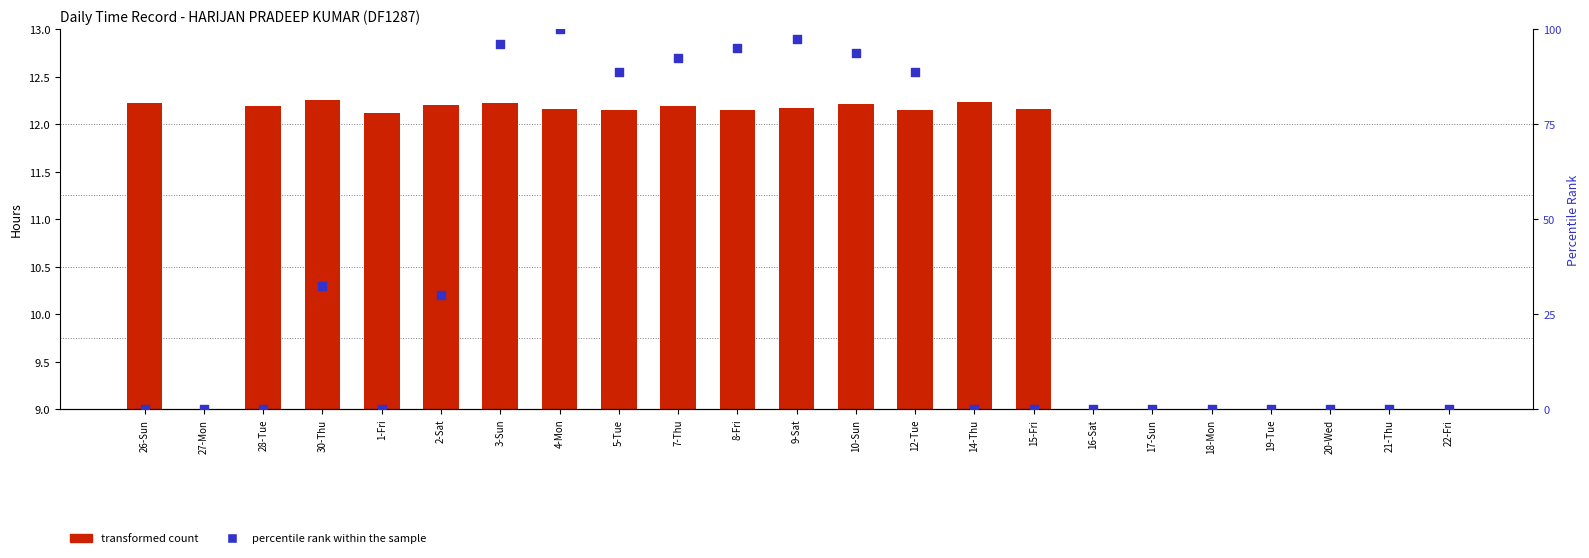

Which series contains the highest Y value?

percentile rank within the sample